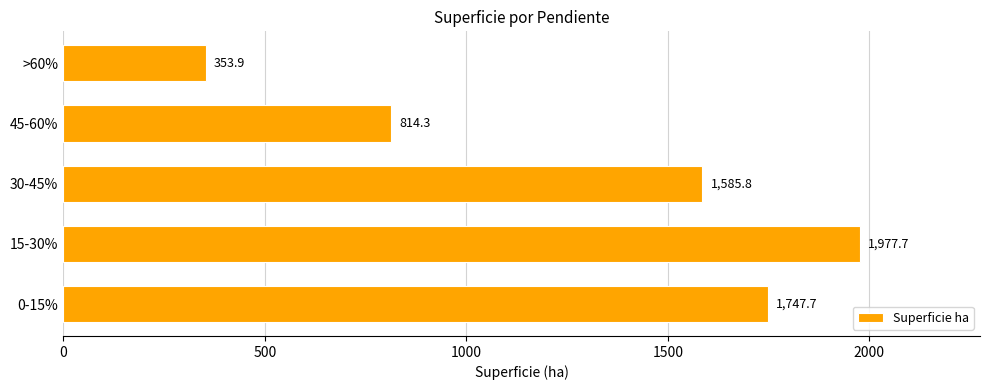

Reading top to bottom, extract all data points from this chart.

353.9	814.3	1585.8	1977.7	1747.7